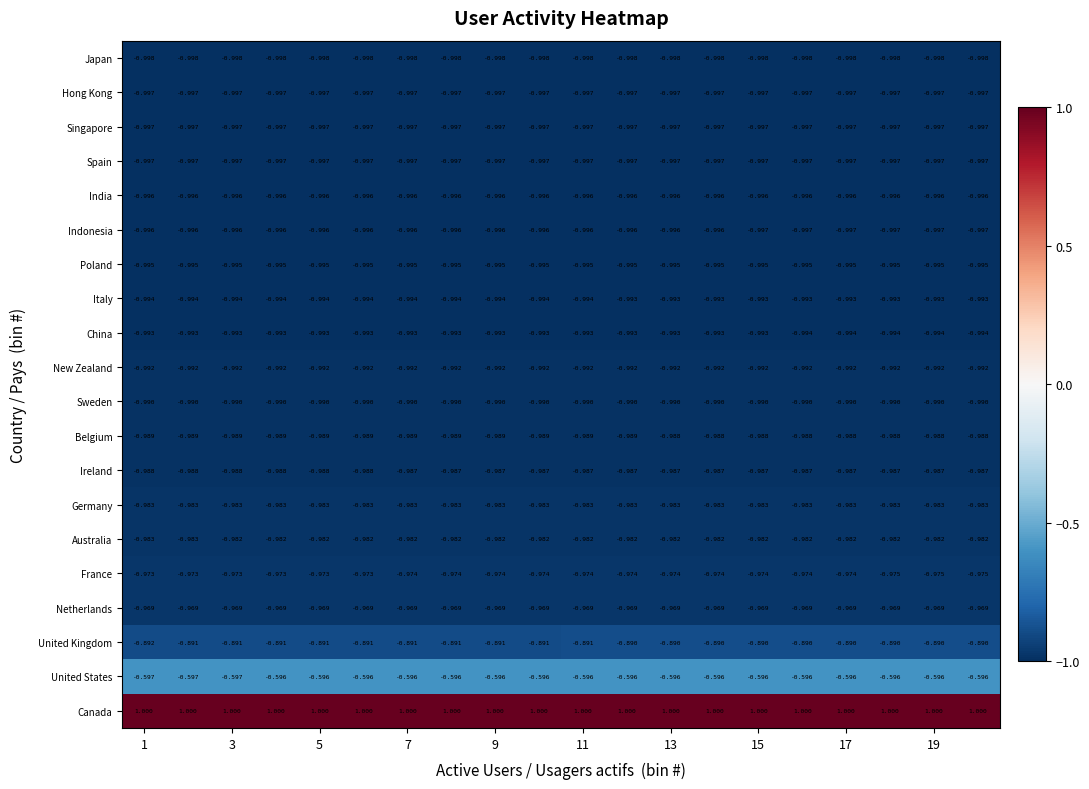

Which series has the largest total across all categories?

Canada